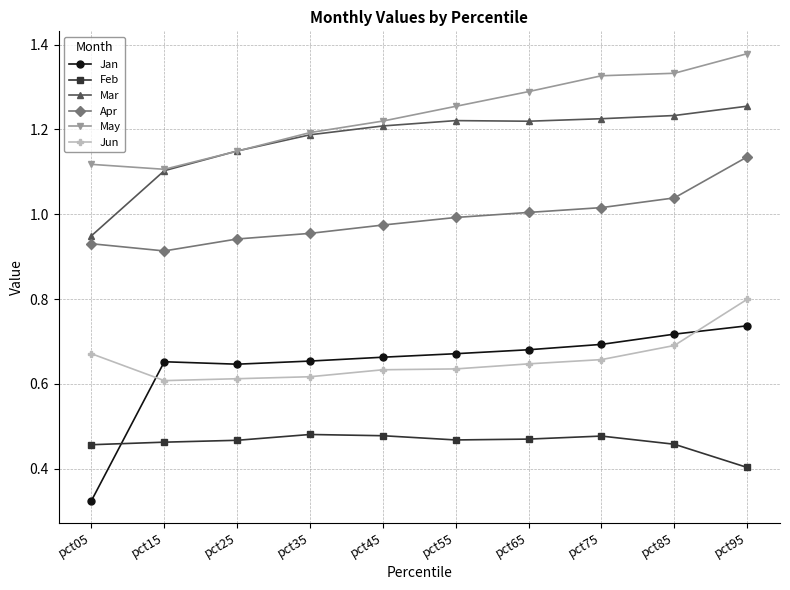

Which series changed the most between pct45 and pct75?

May